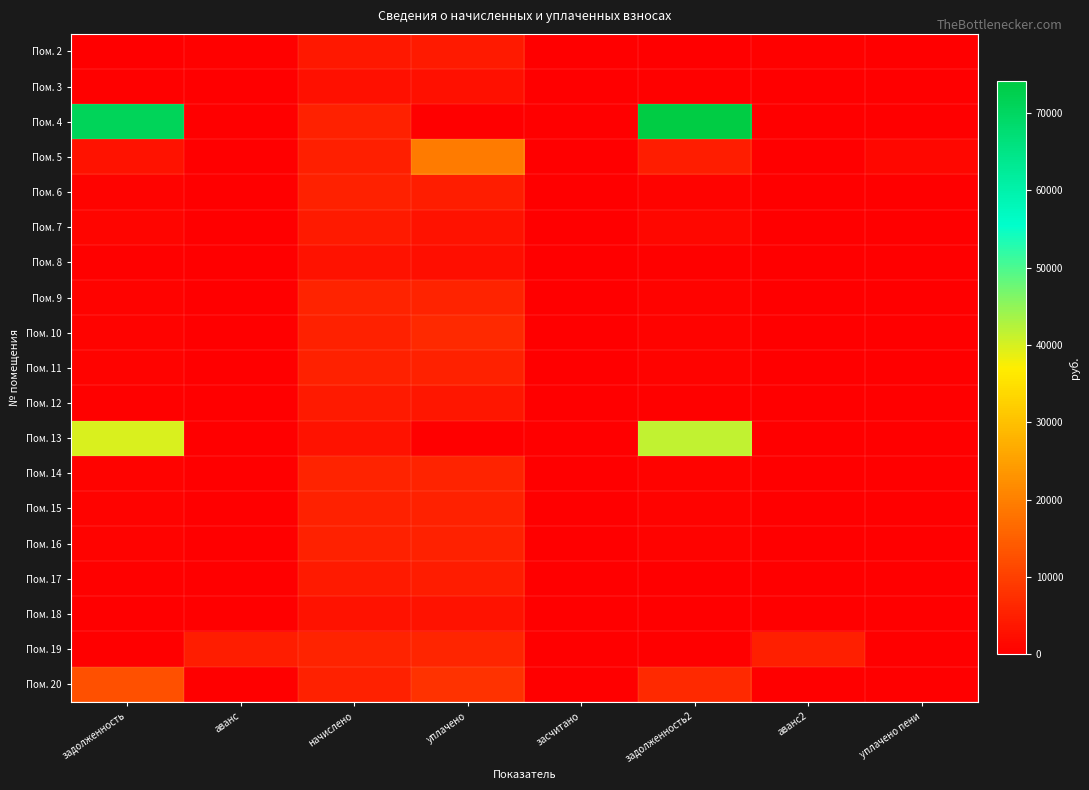

What is the difference between the highest and lowest values at аванс2?

5122.0